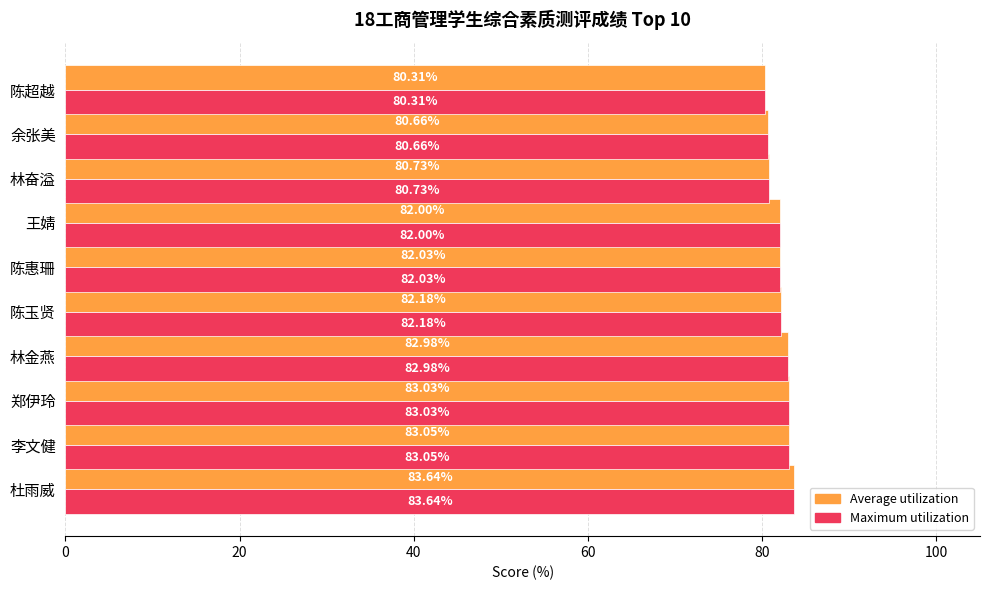

How many values in the Maximum utilization series are below 82?

4